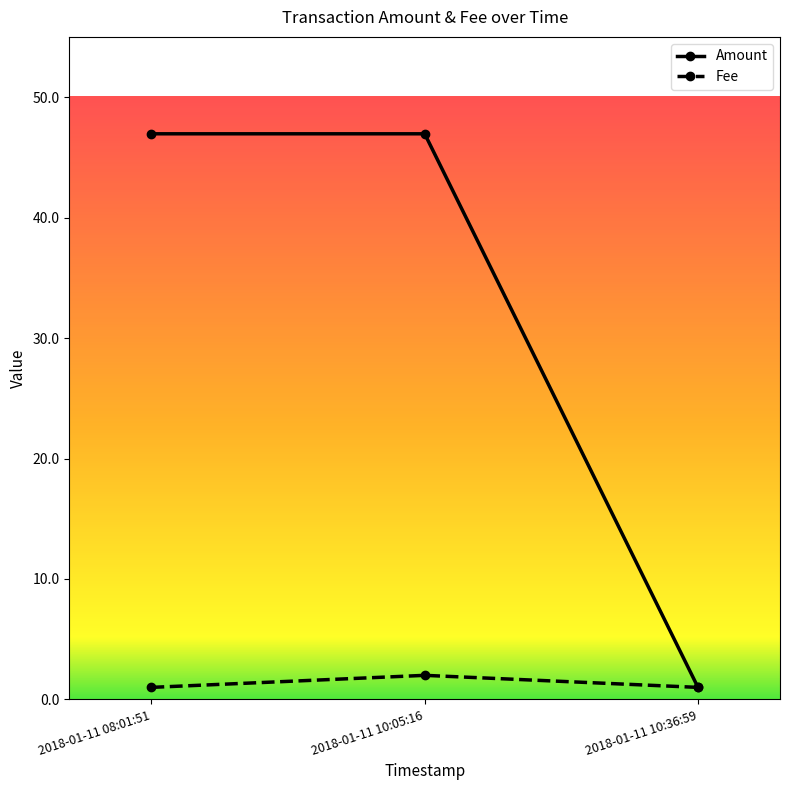

What are all the series names shown in the legend?

Amount, Fee